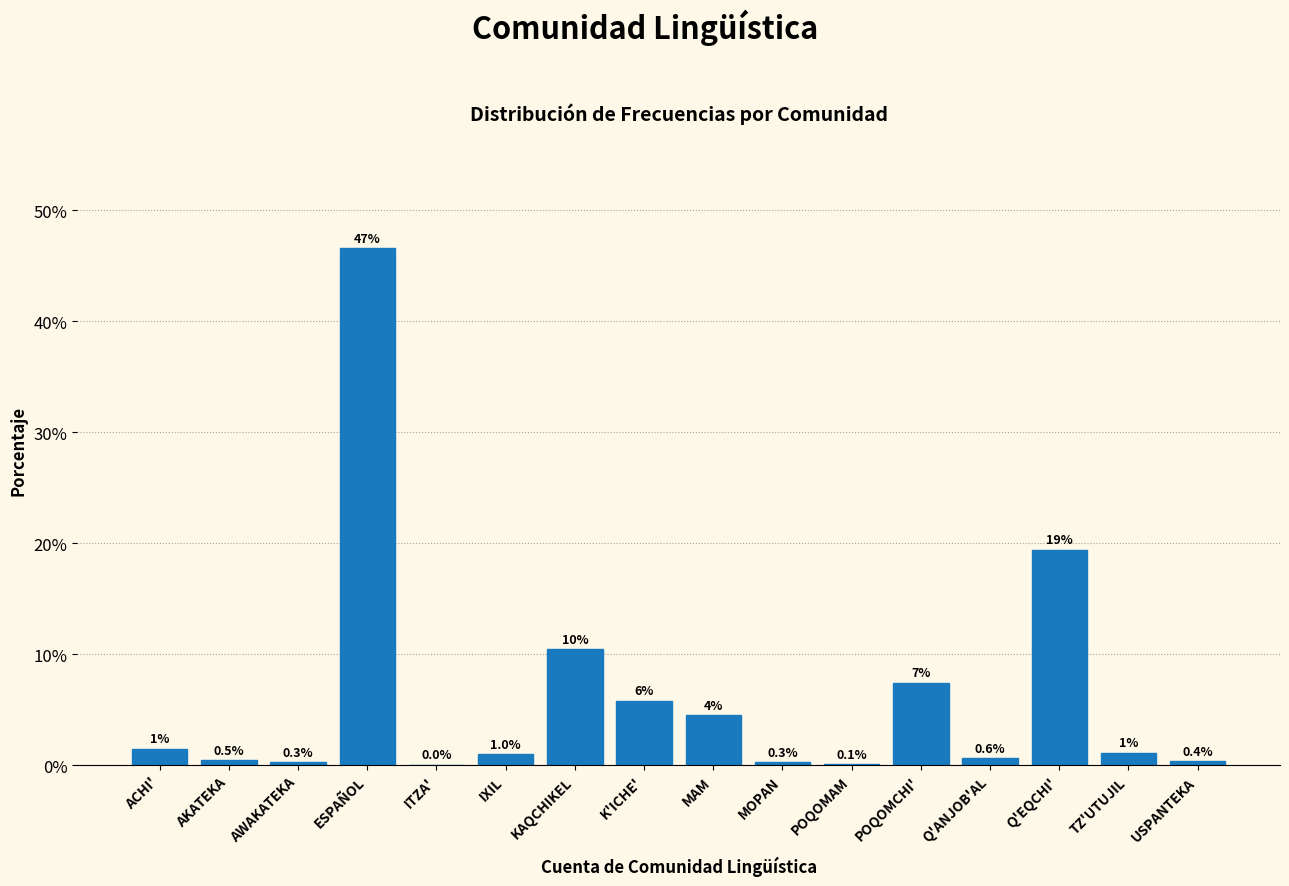

Which has a higher value, Q'EQCHI' or AWAKATEKA?

Q'EQCHI'